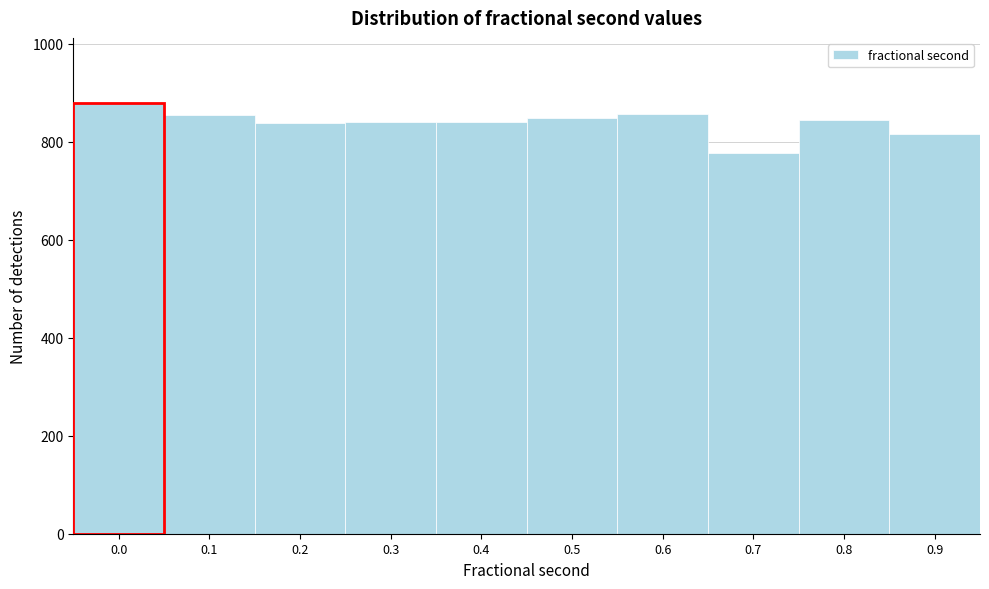

What is the approximate value at 0.8?

844